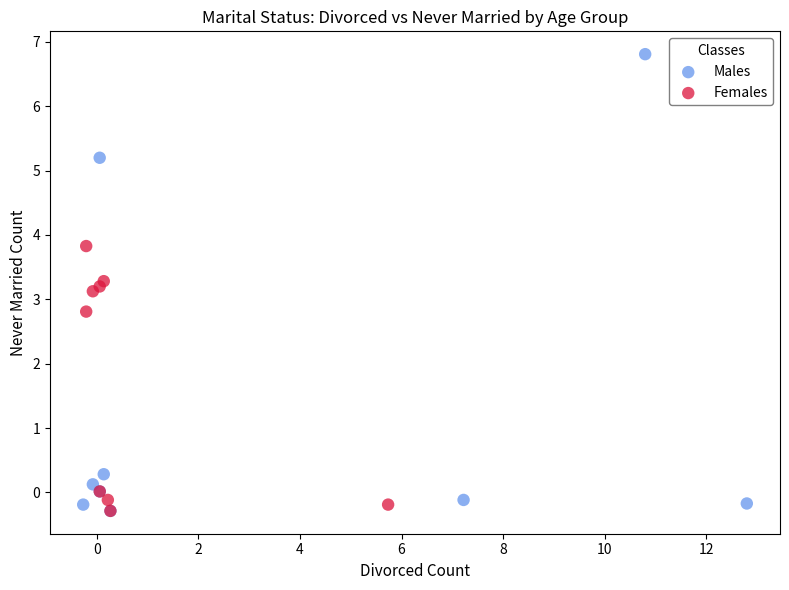

Which series has the widest spread of Y values?

Males